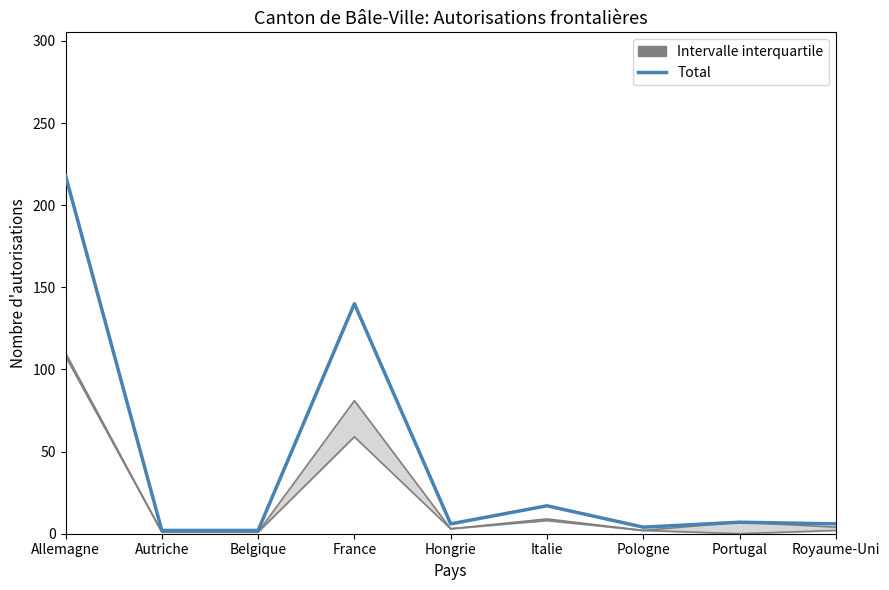

What is the value of the 6th point from the left?

17